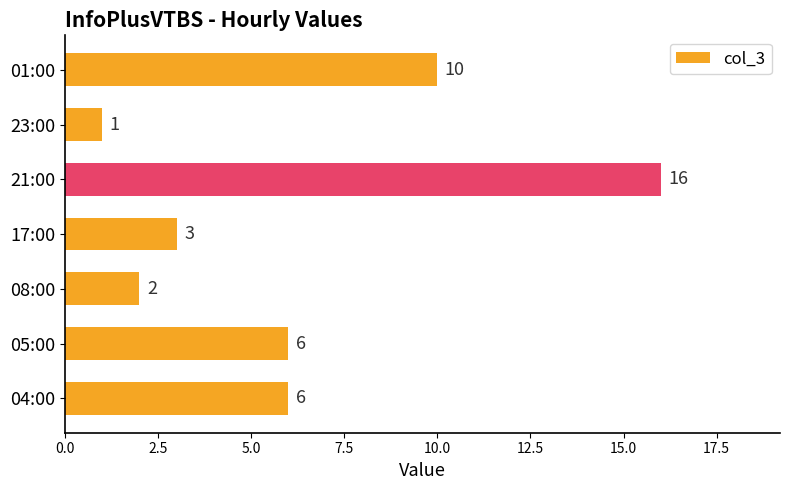

Read the value at 05:00, to the nearest 10.

10